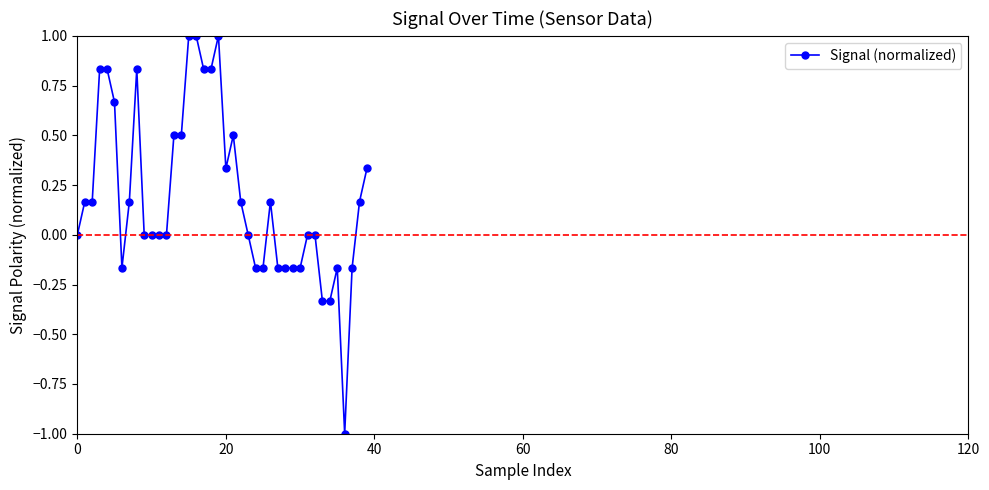

True or false: the data has more than 0 interior local peaks.

True